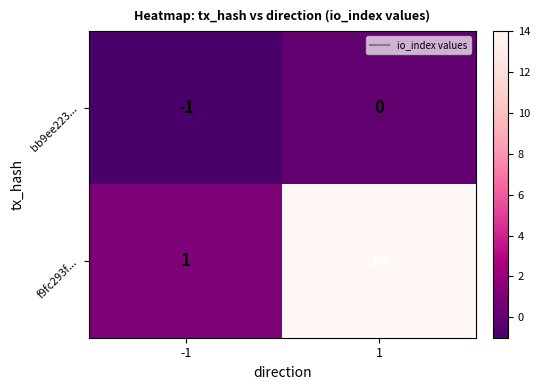

Between -1 and 1, which series saw the biggest shift?

f9fc293f...